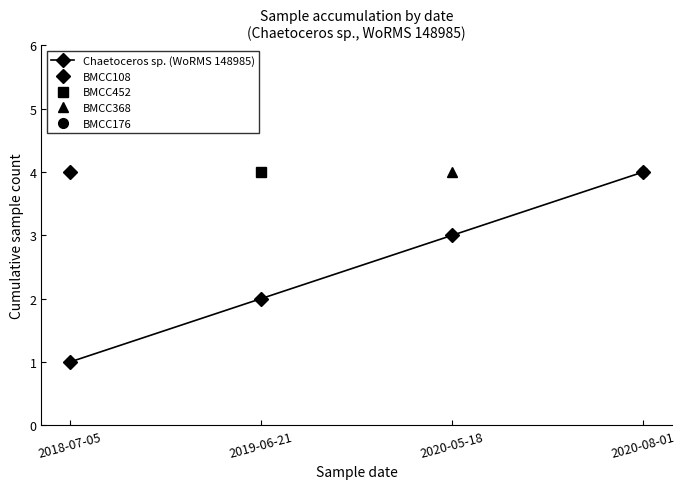

What is the smallest value displayed?

1